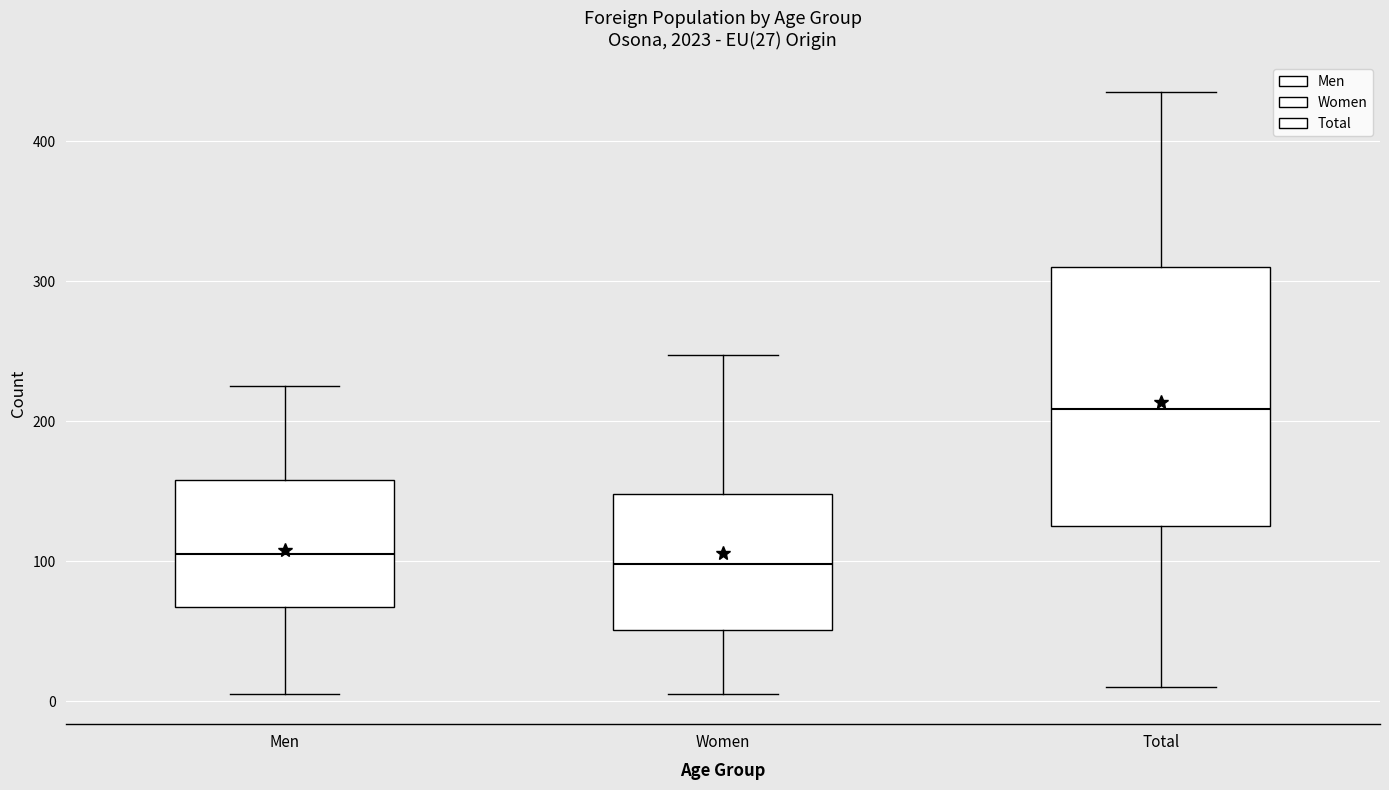

Which box is the tallest, from its lower edge to its upper edge?

Total